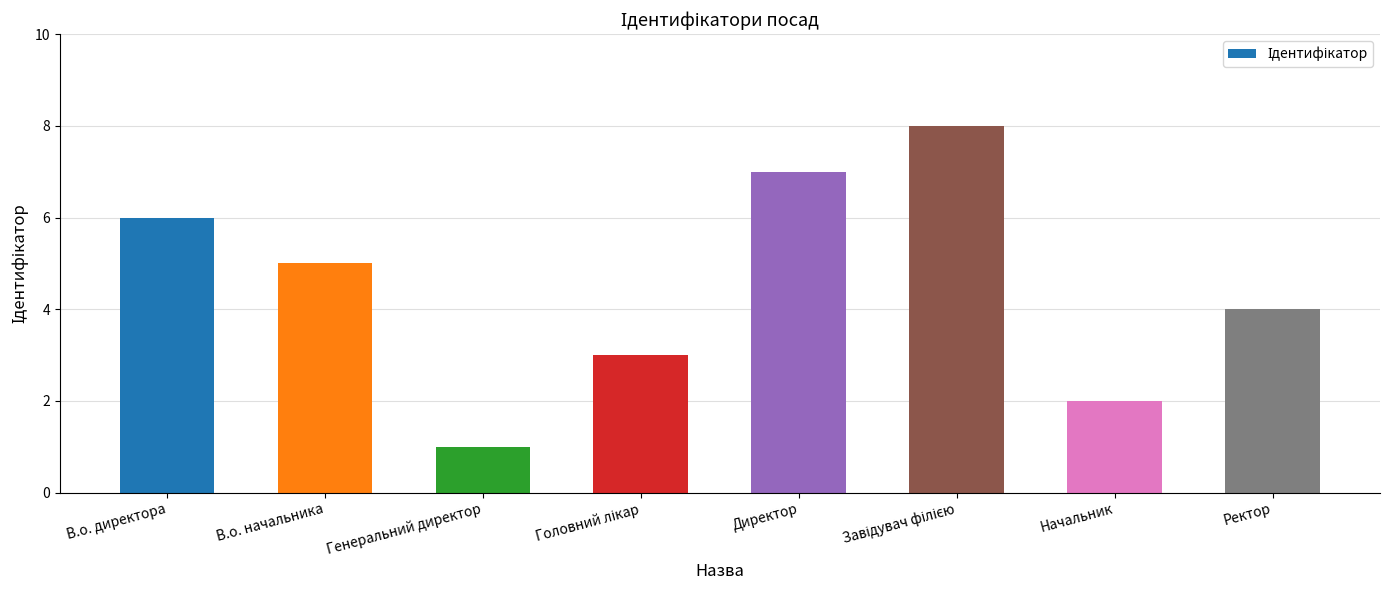

What is the ratio of the value at В.о. начальника to the value at Генеральний директор?

5.0